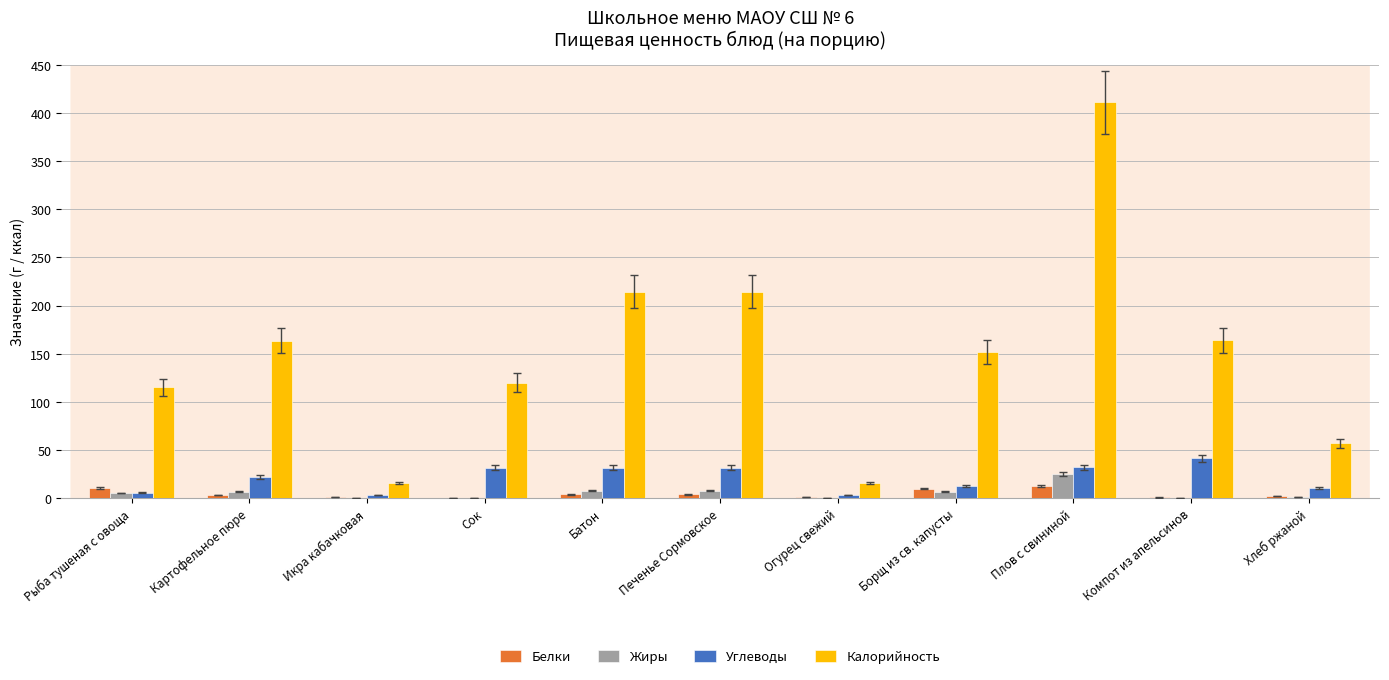

What is the sum of all Калорийность values?

1642.6